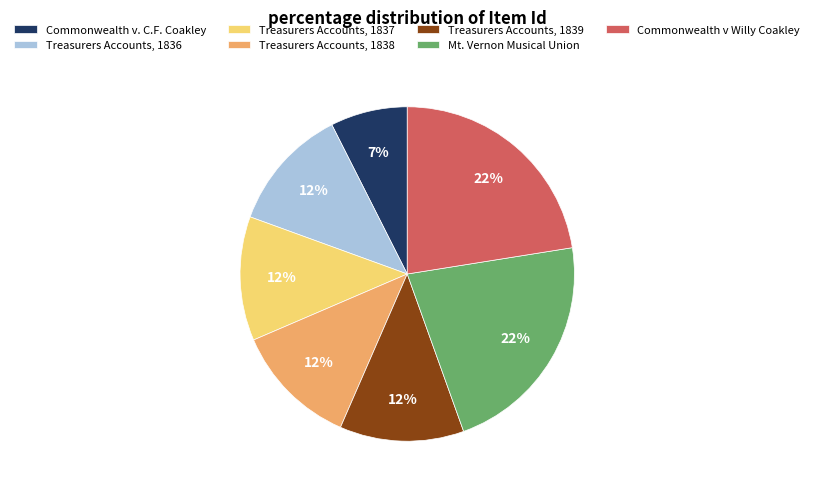

Is there a majority slice in this chart?

No